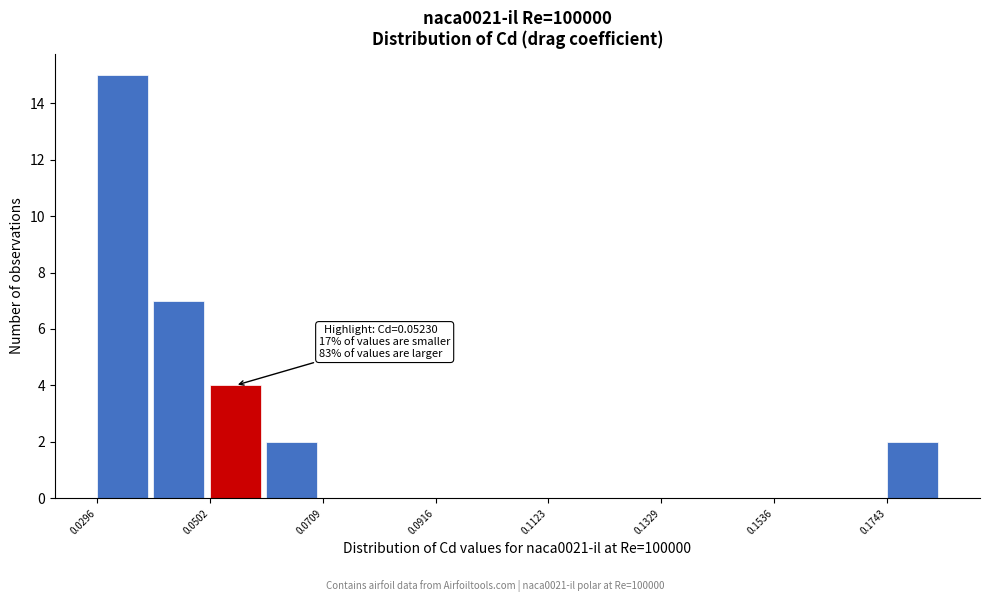

Around what value on the x-axis is the tallest bar? Give the approximate position of its centre, as read against the axis.

0.035